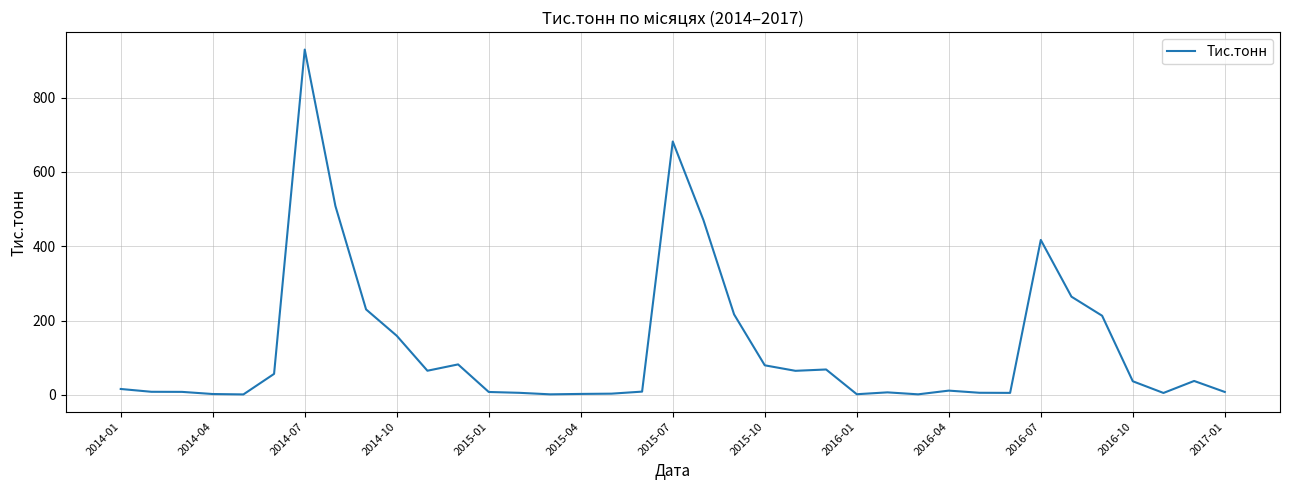

What is the difference between the maximum and minimum values?

928.3